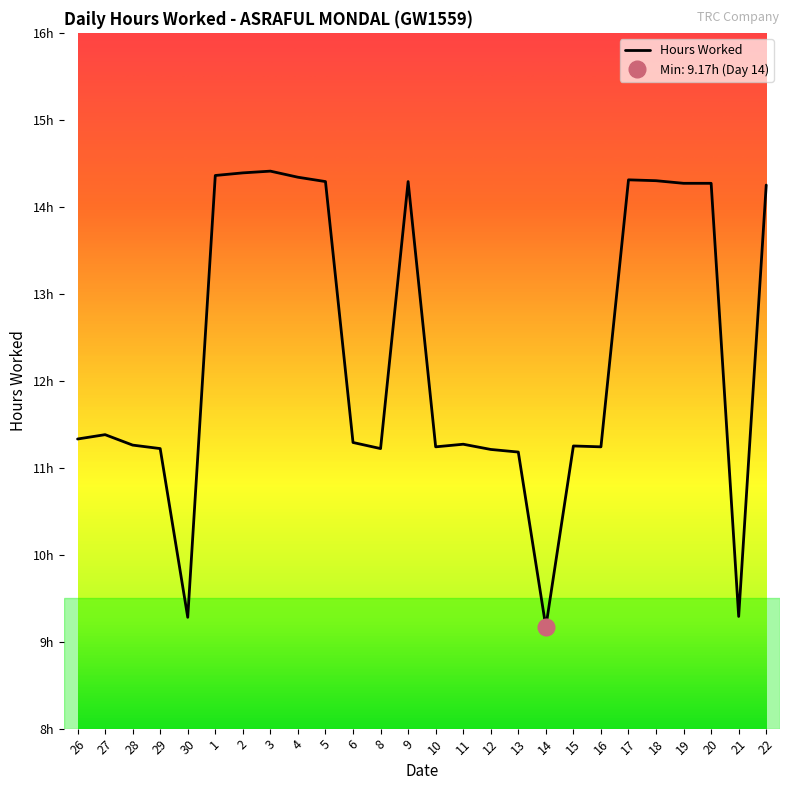

What position from the left is 5?

10